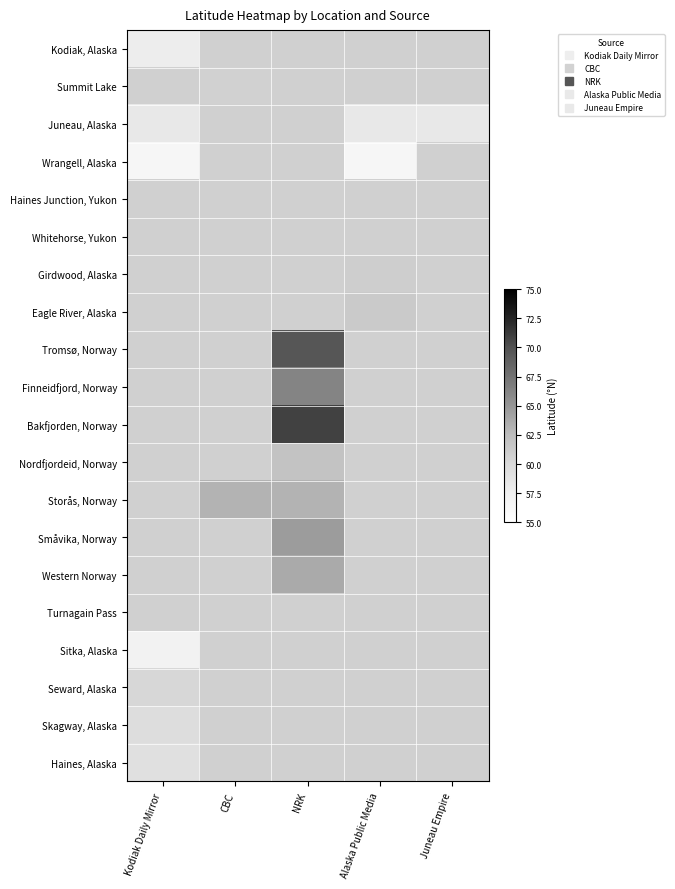

Which has a higher value, CBC or Juneau Empire?

Juneau Empire